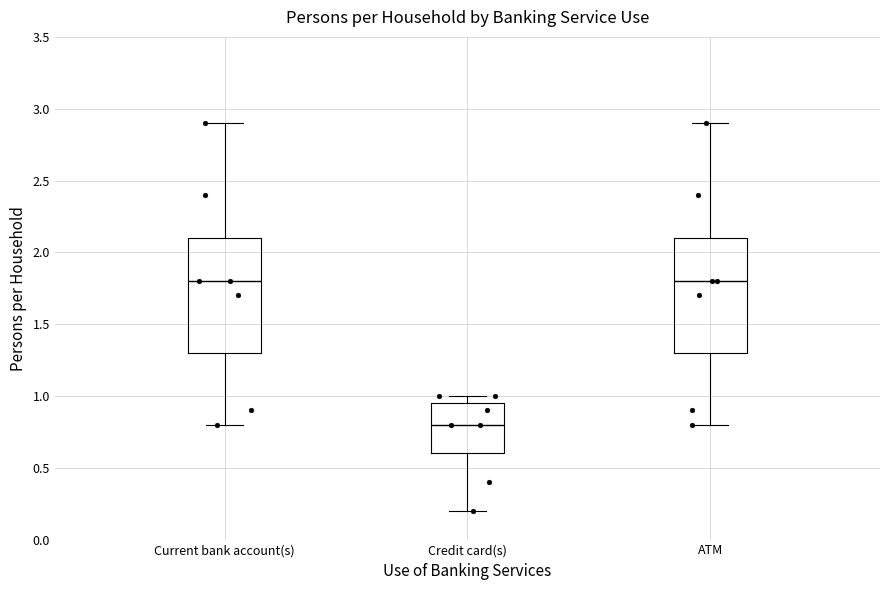

Where does the upper whisker of the box for Current bank account(s) end on the y-axis? The values are not printed on the chart, so give them approximately, as read against the axis.

2.90